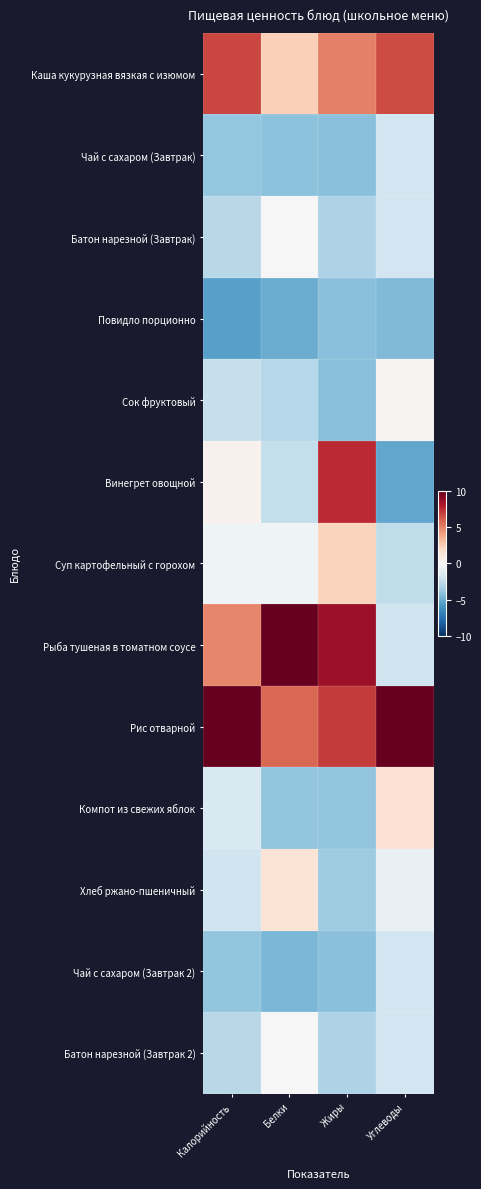

How many categories are shown in the chart?

4